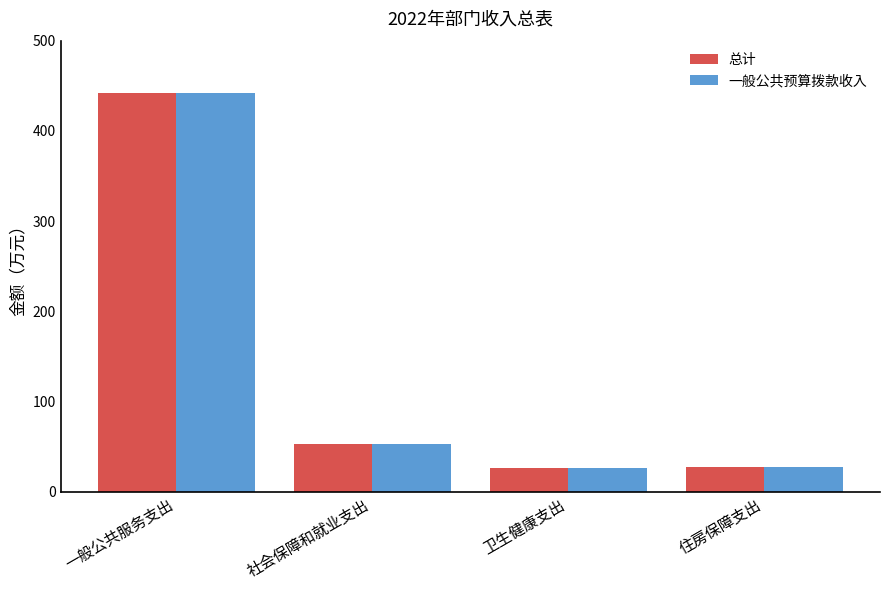

What is the total value across all series at 住房保障支出?

54.9